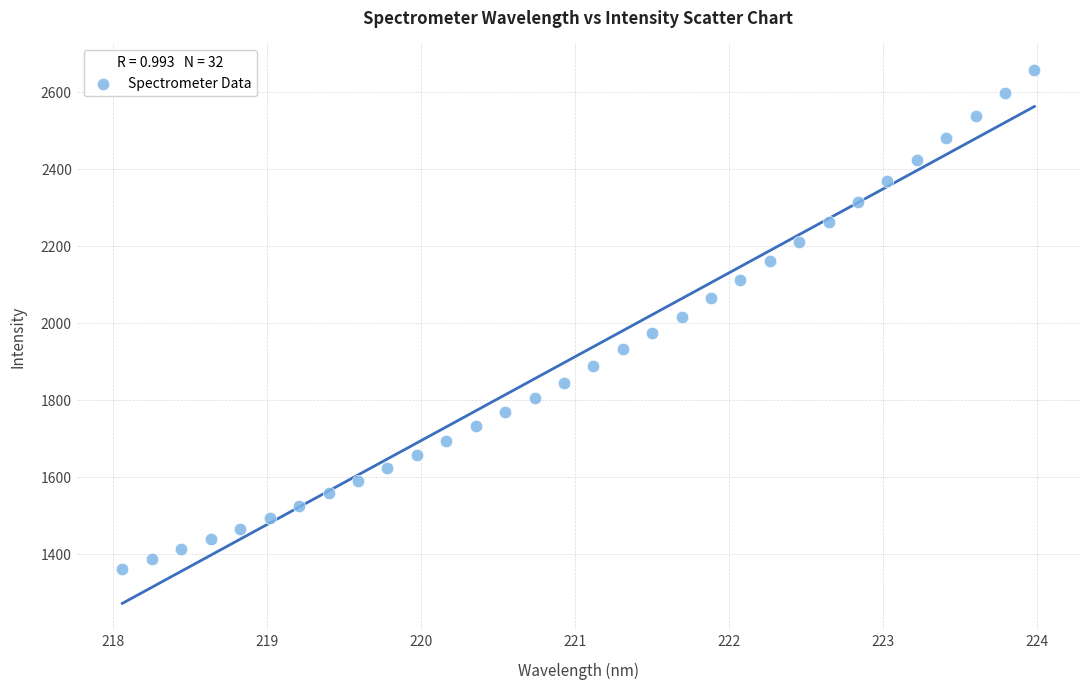

What is the range of Y values (max minus min)?

1296.1